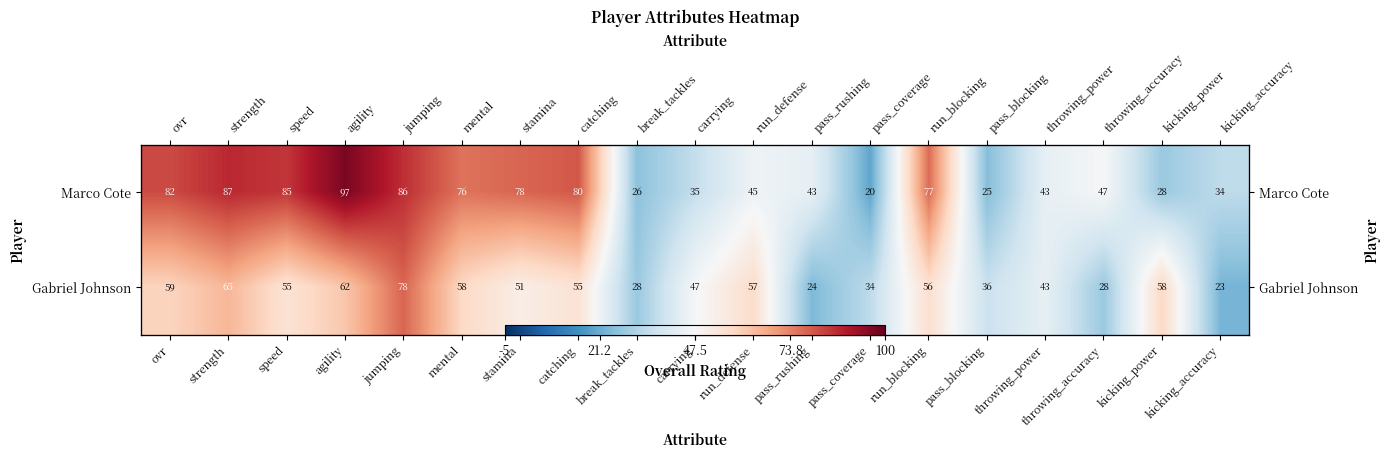

What is the difference between the maximum and minimum values in the Gabriel Johnson series?

55